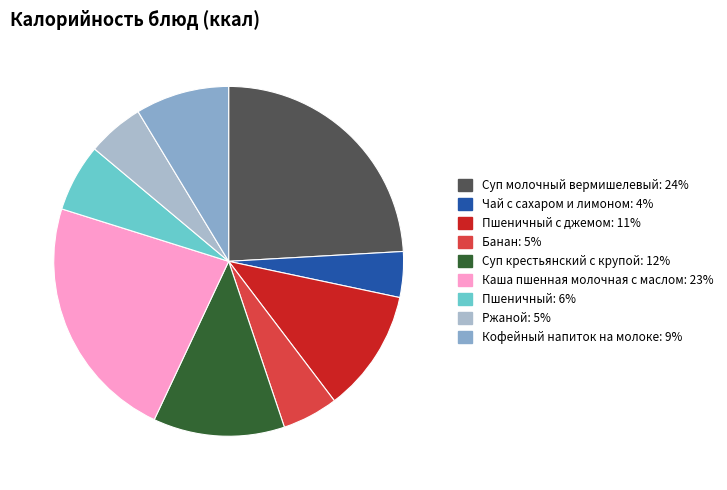

Does any single category account for the majority?

No